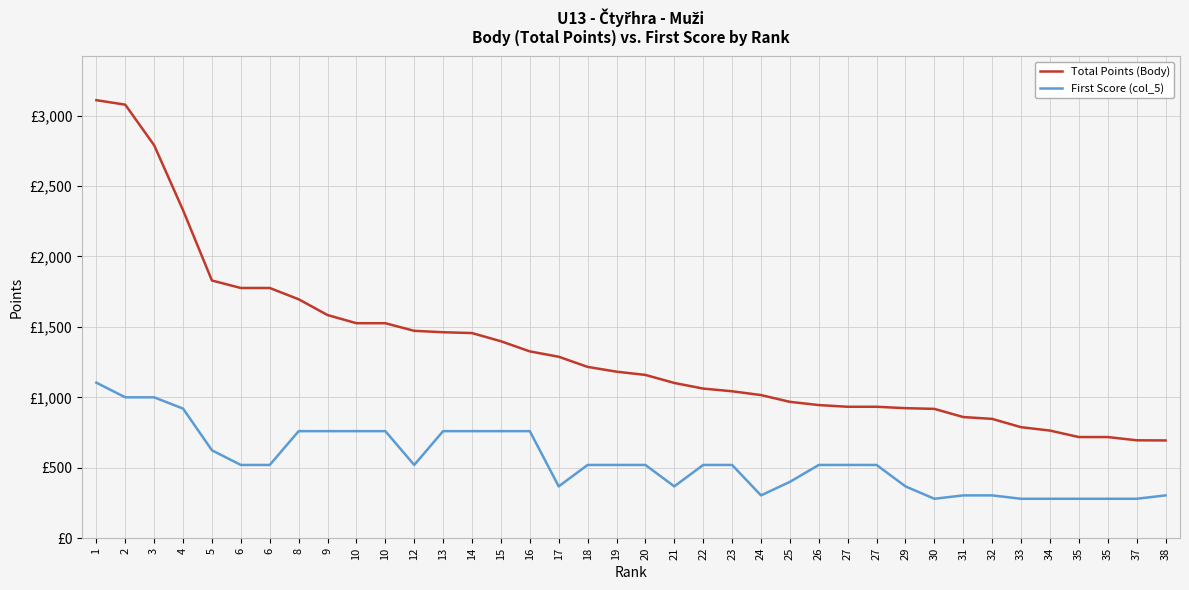

Which series has the largest range (max minus min)?

Total Points (Body)